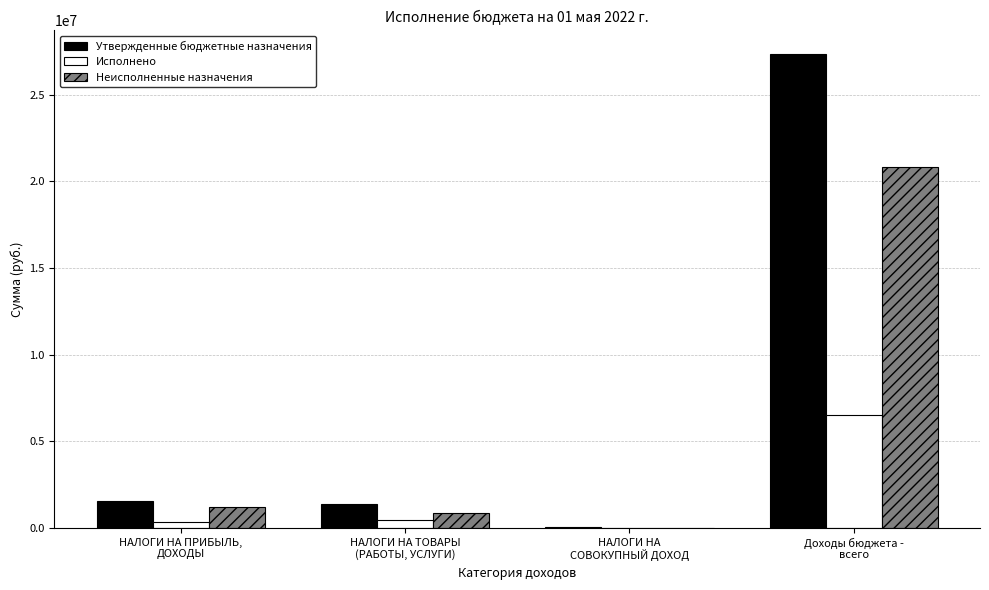

What is the average value of the Утвержденные бюджетные назначения series?

7570780.0